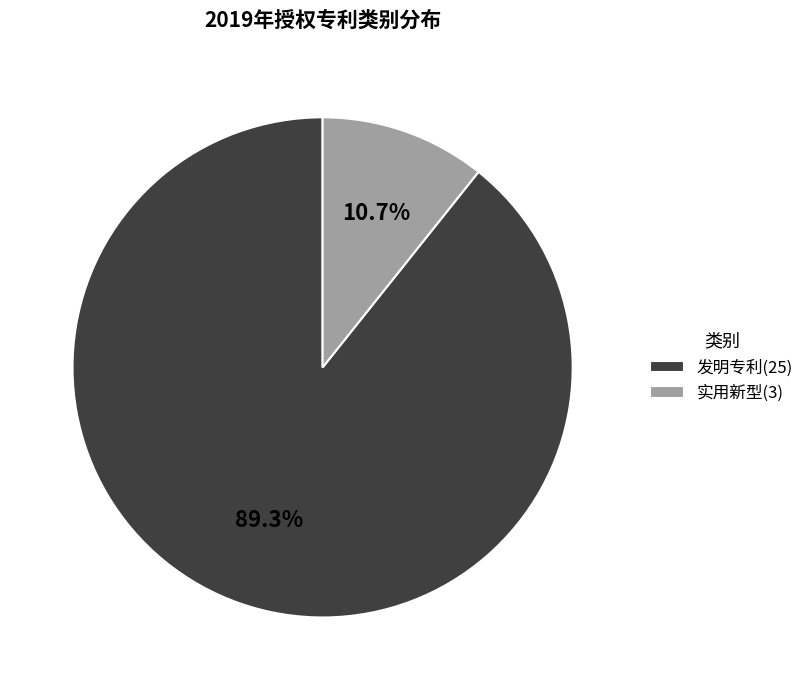

Is it true that 实用新型 is 23% of the pie?

False